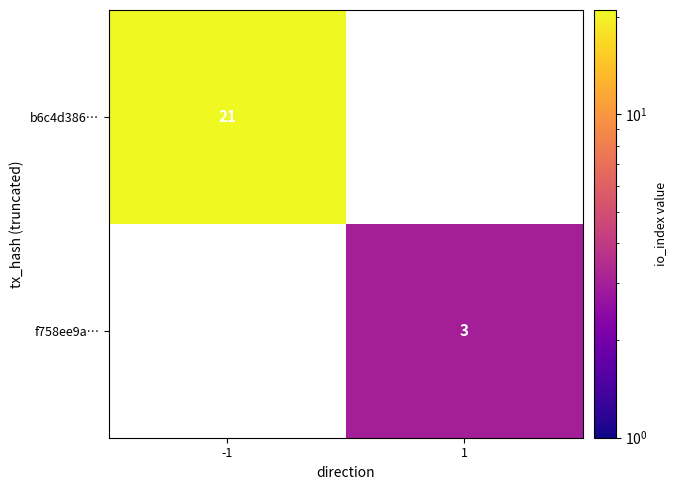

Is it true that b6c4d386… equals 34 at -1?

False